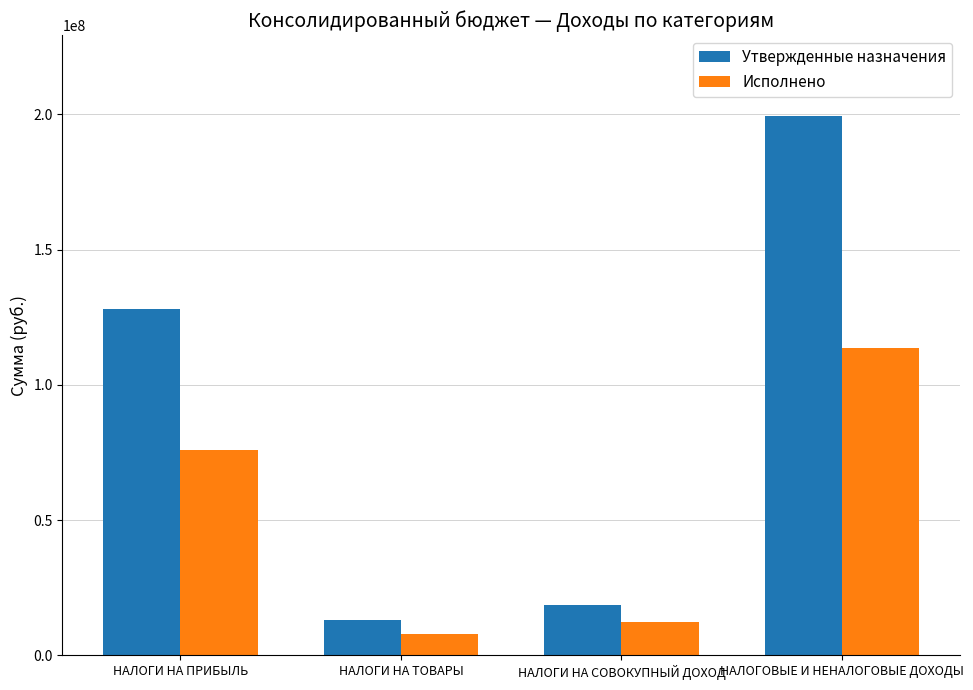

Is it true that Утвержденные назначения equals 128054500.0 at НАЛОГИ НА ПРИБЫЛЬ?

True